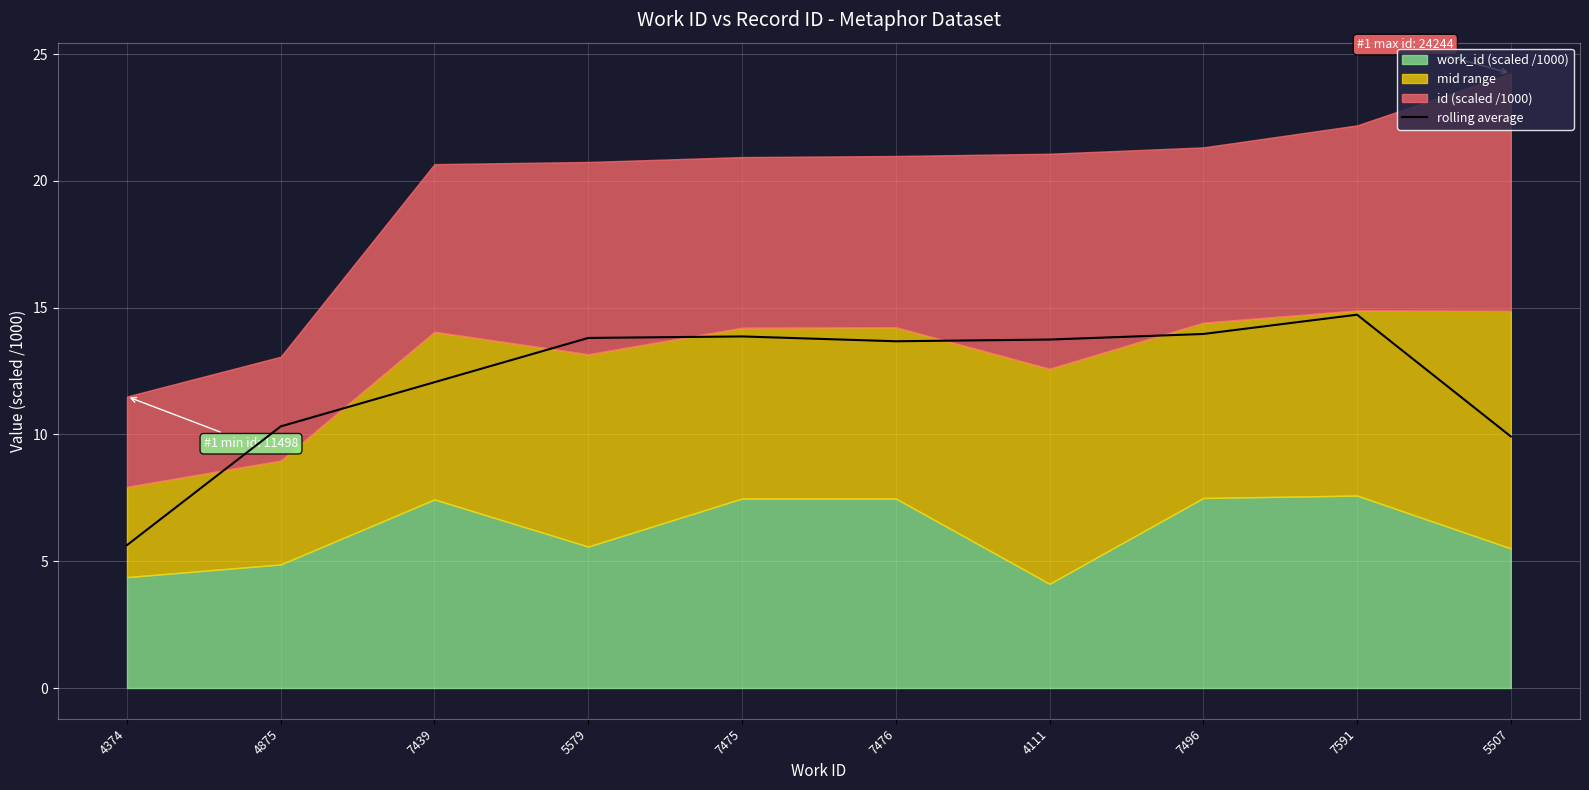

What is the lowest value of the rolling average series?

5.6